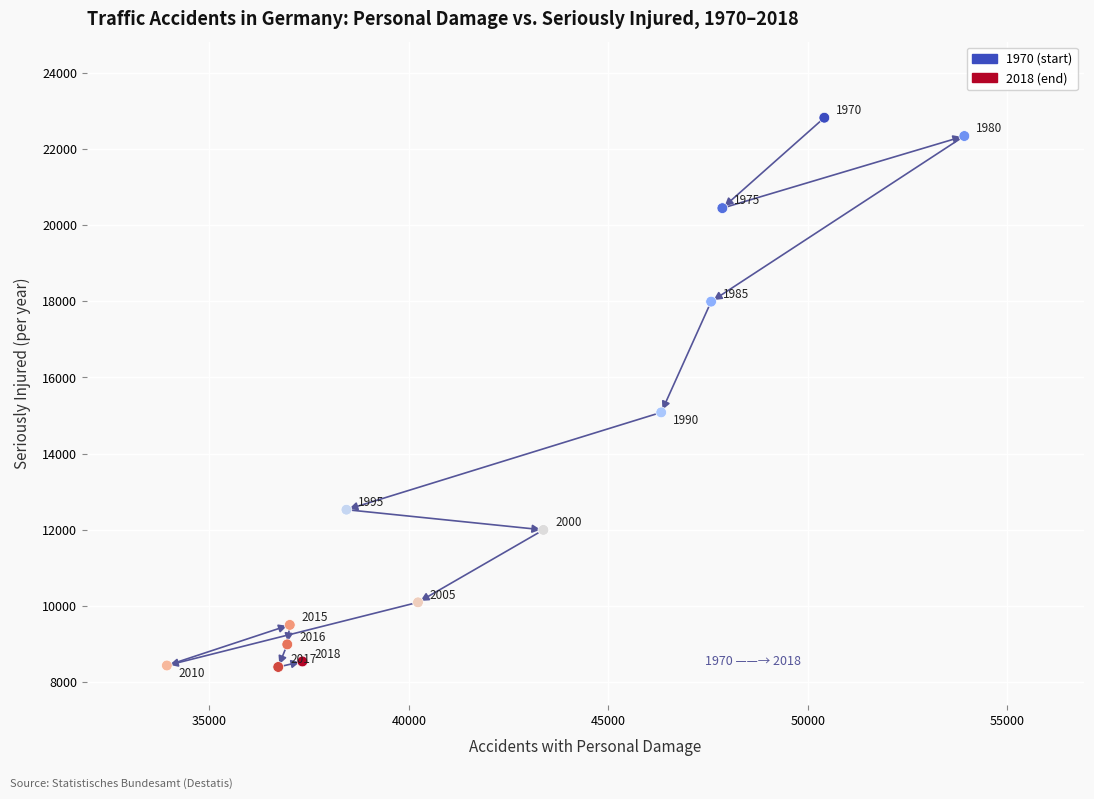

What Y value in the scatter plot is closest to 15609?

15083